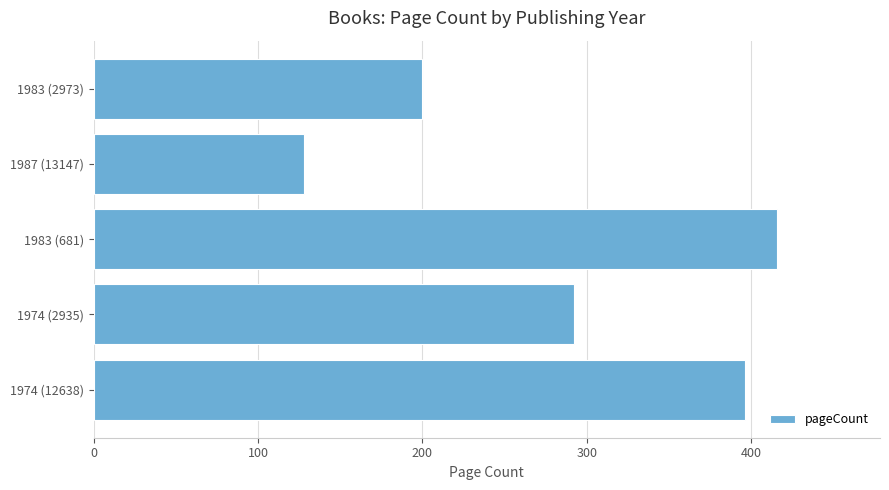

What is the difference between the maximum and minimum values?

288